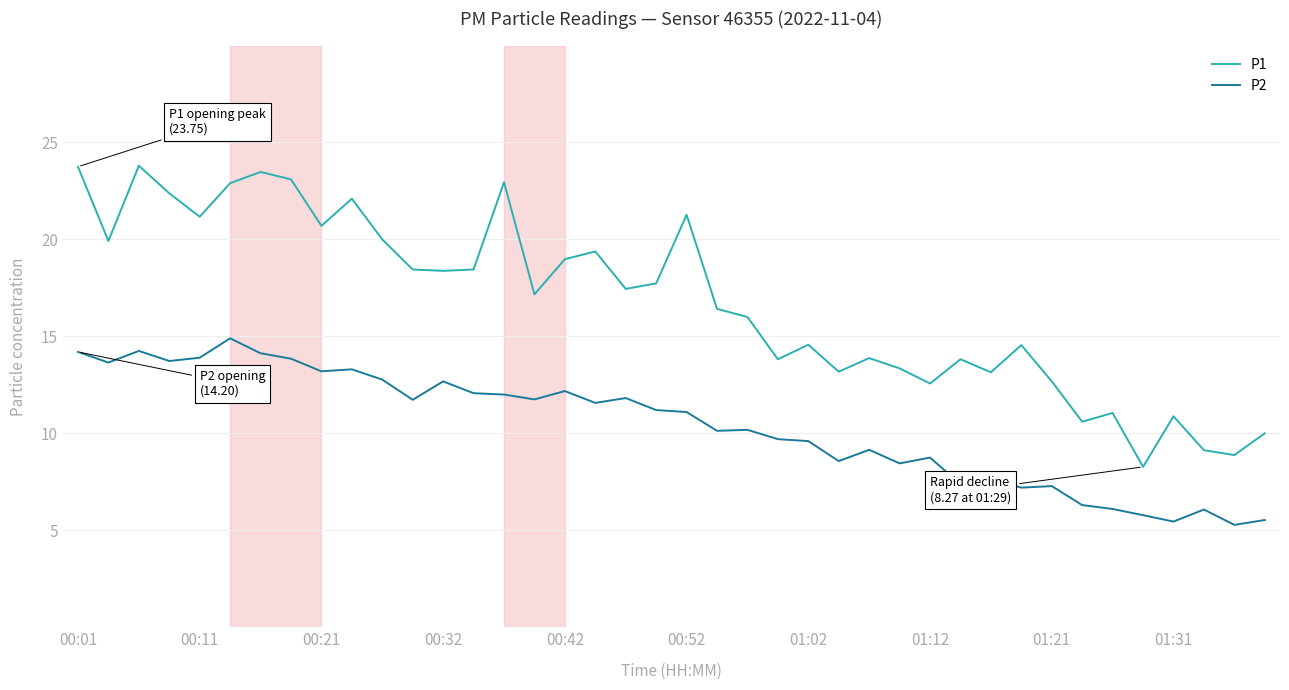

Which series has the largest total across all categories?

P1